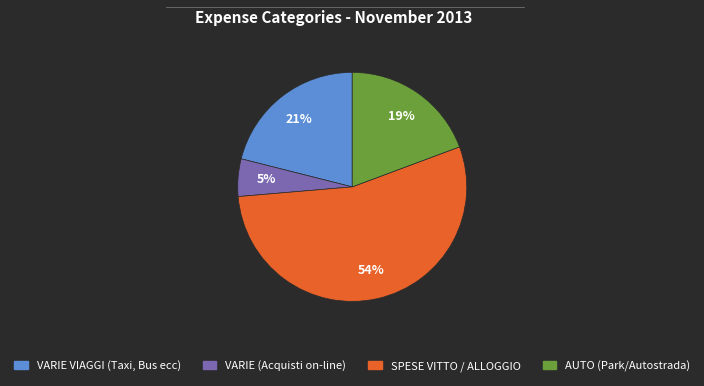

Does any single category account for the majority?

Yes